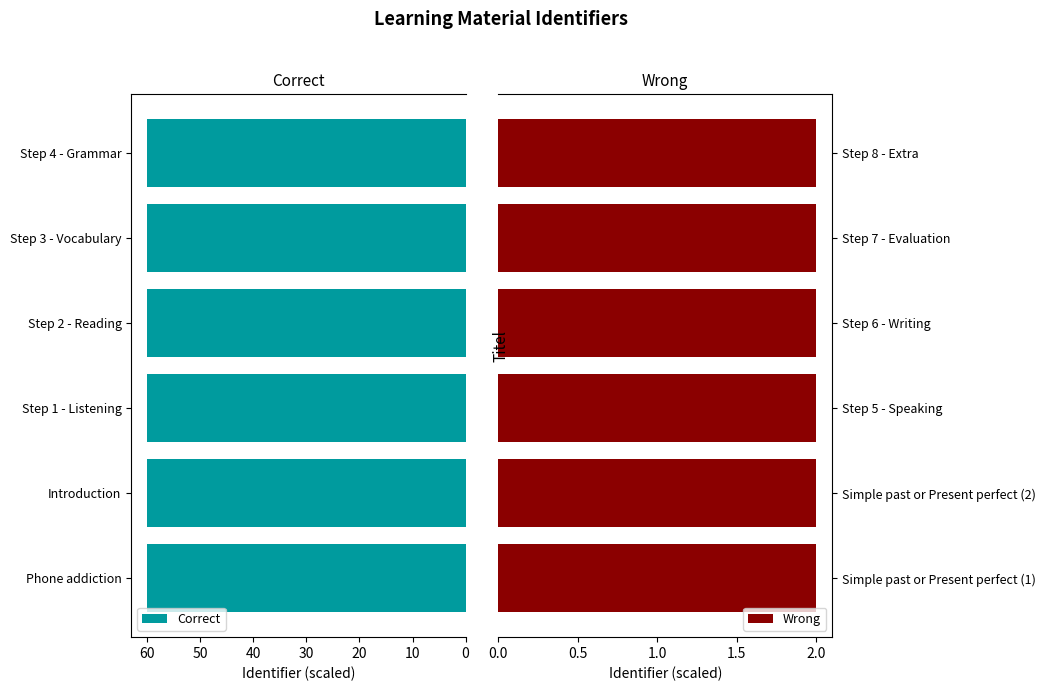

What is the value of the Wrong bar at the 3rd from the left?

2.0